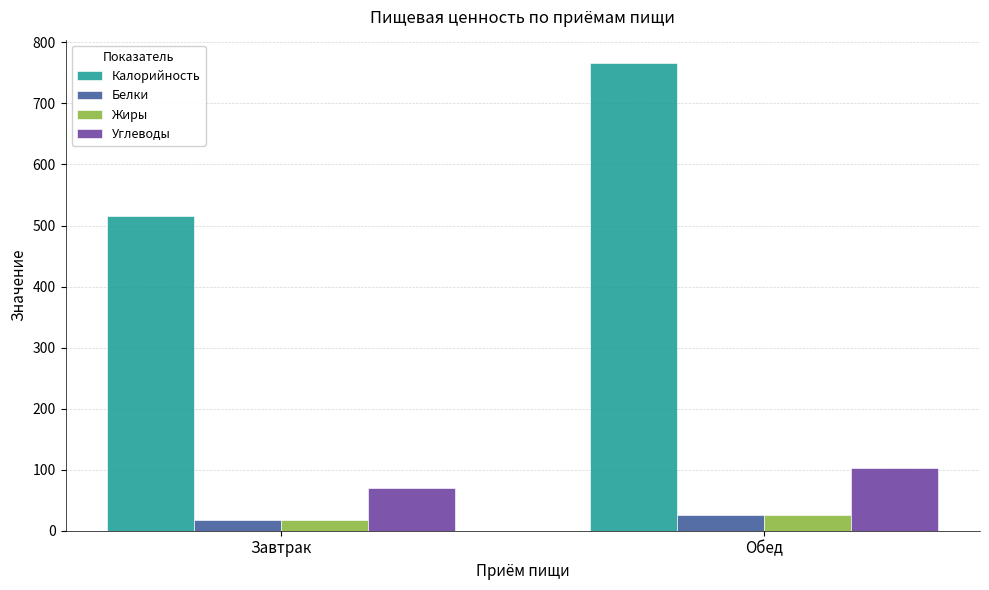

What is the sum of the Жиры values at Завтрак and Обед?

44.4